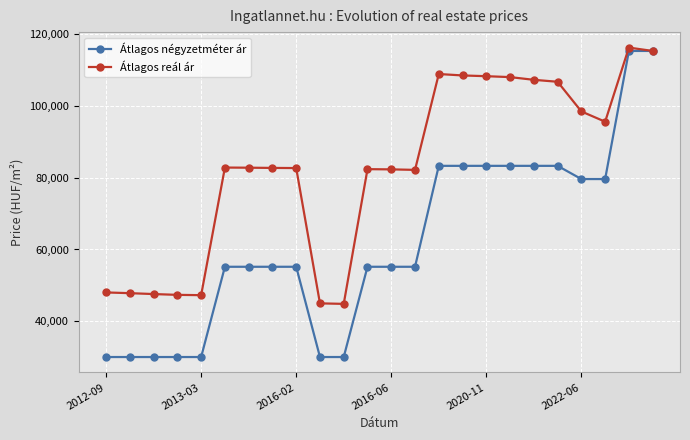

What is the value of the Átlagos reál ár point at the 6th from the left?

82856